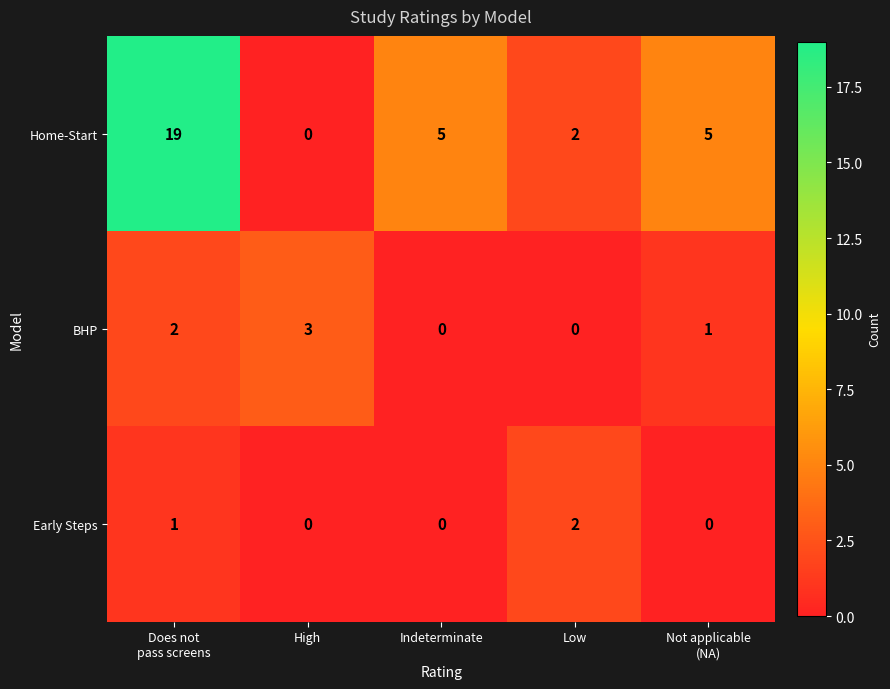

What is the spread (max minus min) of values at Not applicable
(NA)?

5